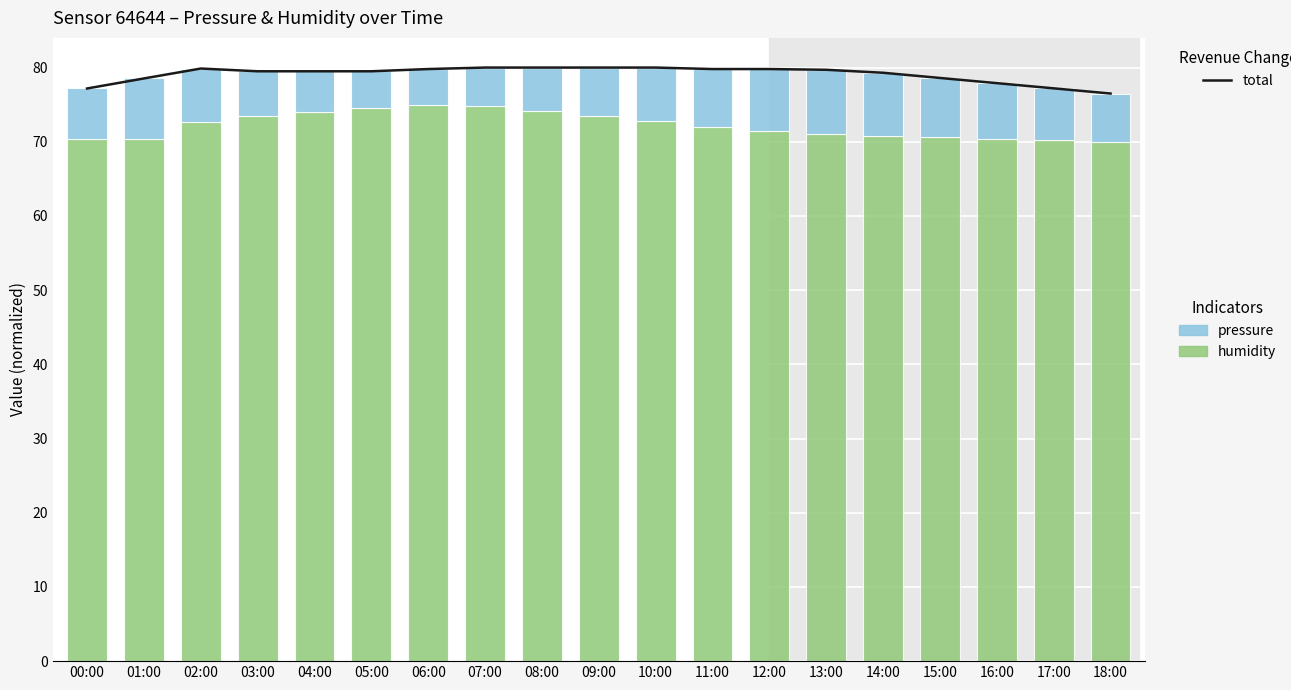

Is the value of pressure at 01:00 greater than the value of total at 09:00?

No